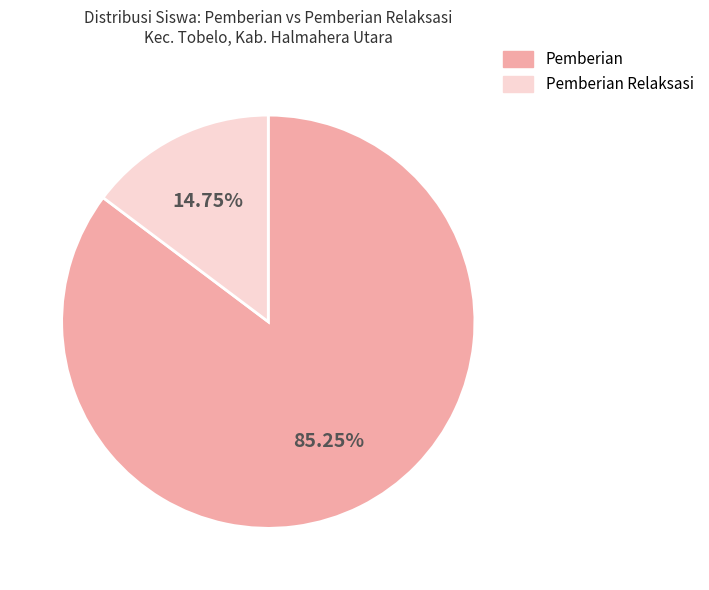

Which slice represents more than half of the pie?

Pemberian